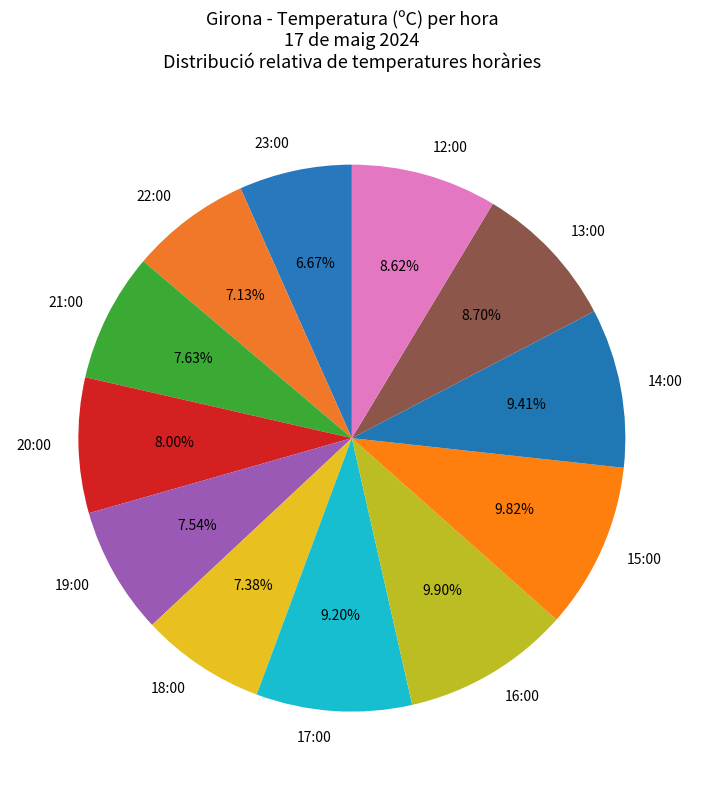

Do 16:00 and 21:00 together represent more than half of the pie?

No